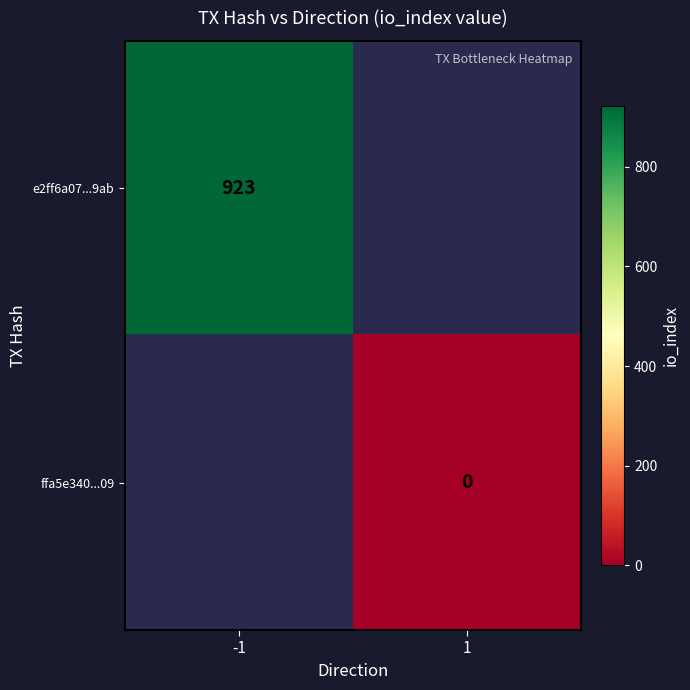

Is it true that e2ff6a07...9ab equals 1488 at -1?

False